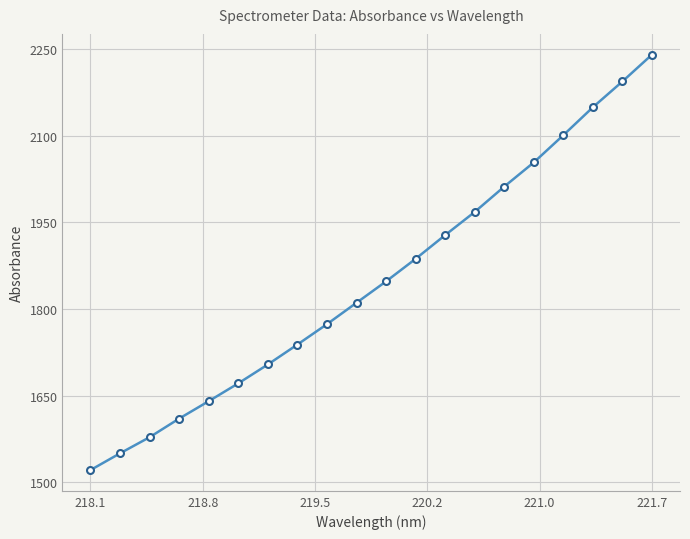

True or false: there are more than 1 points higher than both neighbors.

False